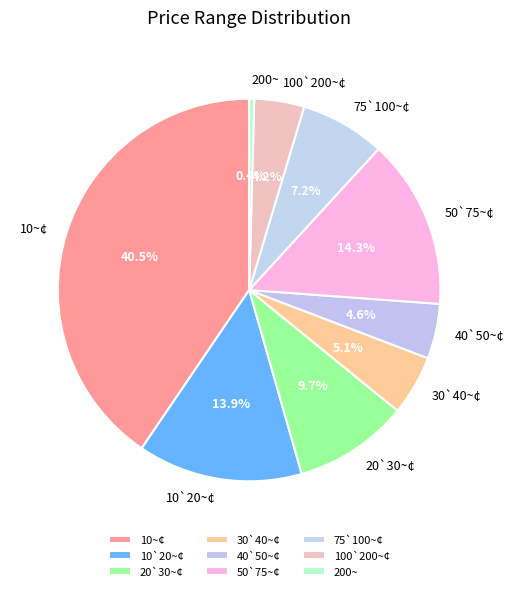

Does 10`20~¢ represent more than half of the total?

No